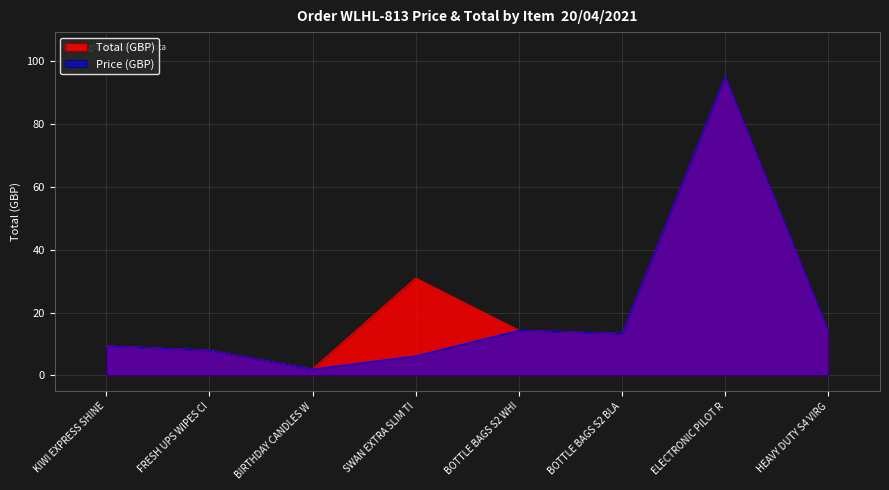

Count the number of data series in this chart.

2